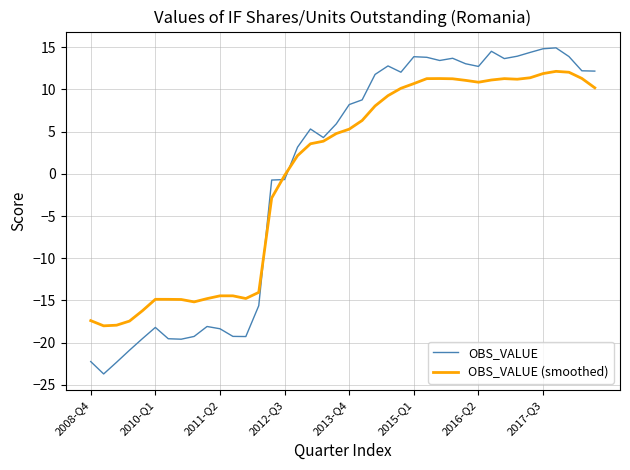

What are all the series names shown in the legend?

OBS_VALUE, OBS_VALUE (smoothed)